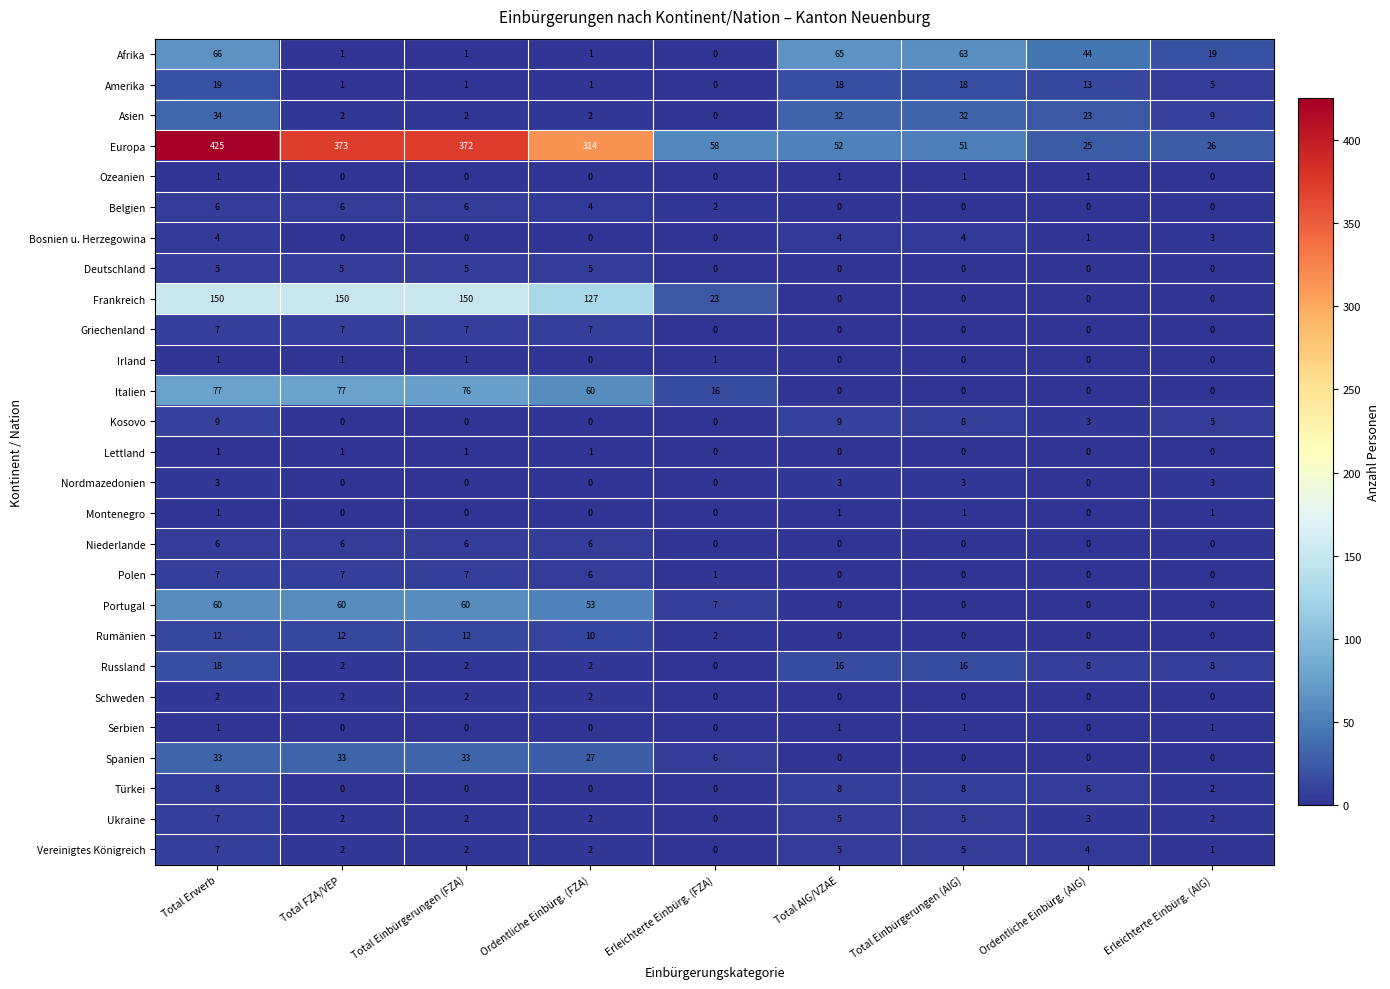

What is the difference between the highest and lowest values at Total Erwerb?

424